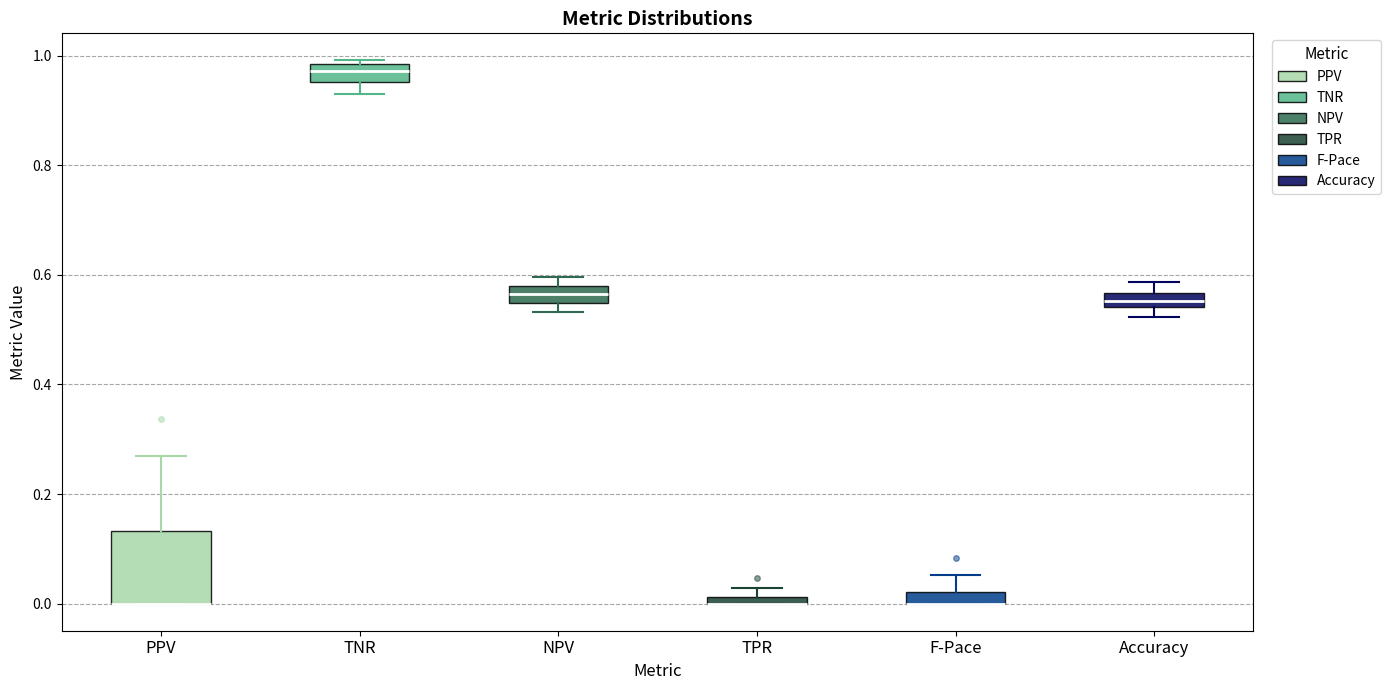

Which box is the tallest, from its lower edge to its upper edge?

PPV